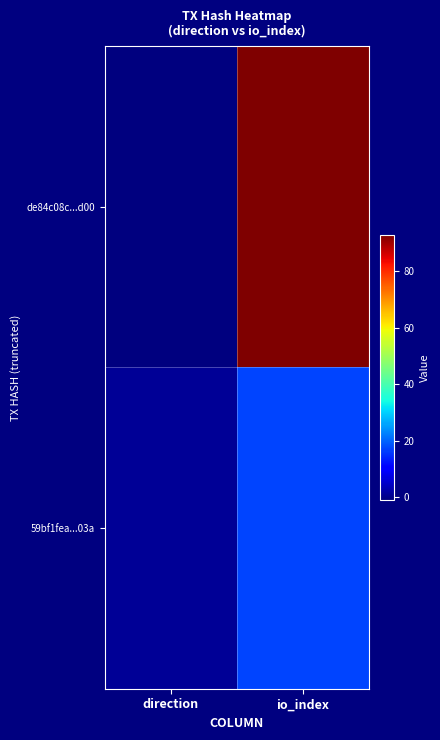

Between io_index and direction, which is larger?

io_index